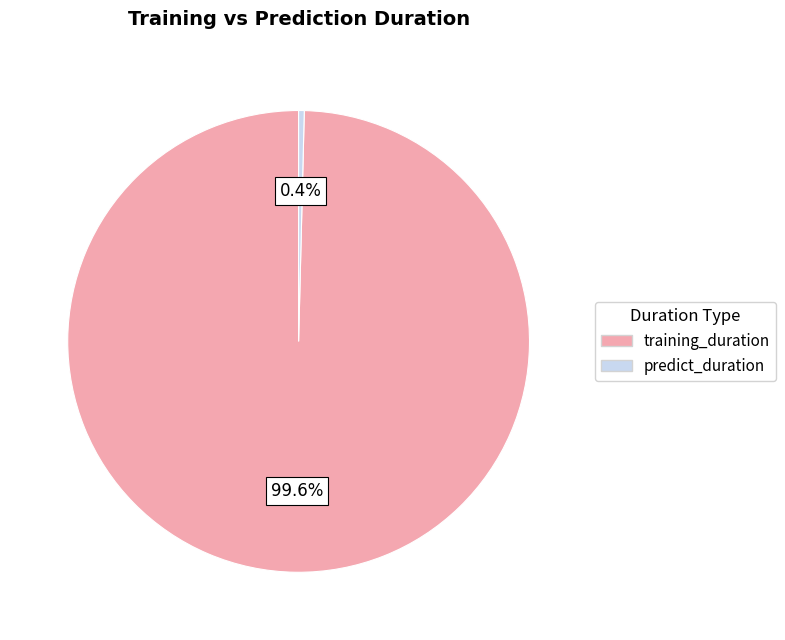

How many slices are in this pie chart?

2